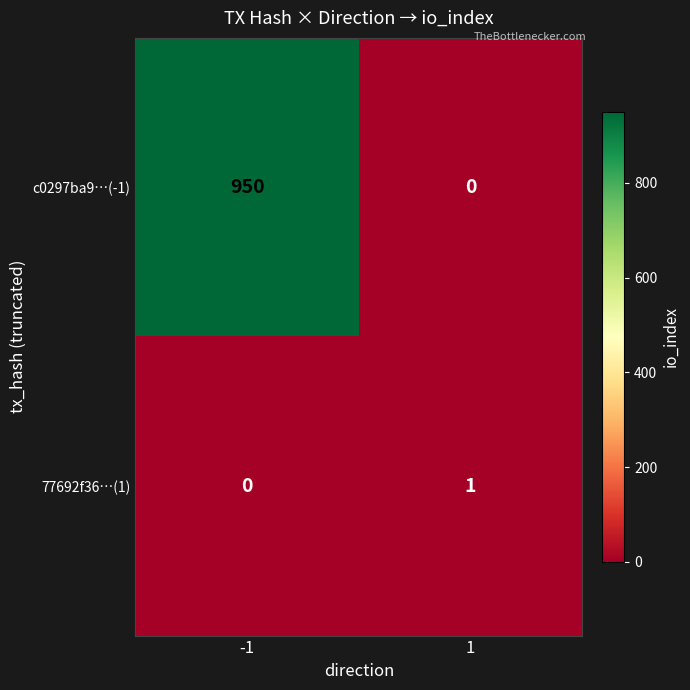

List the series in order of their overall mean, lowest first.

77692f36…(1), c0297ba9…(-1)